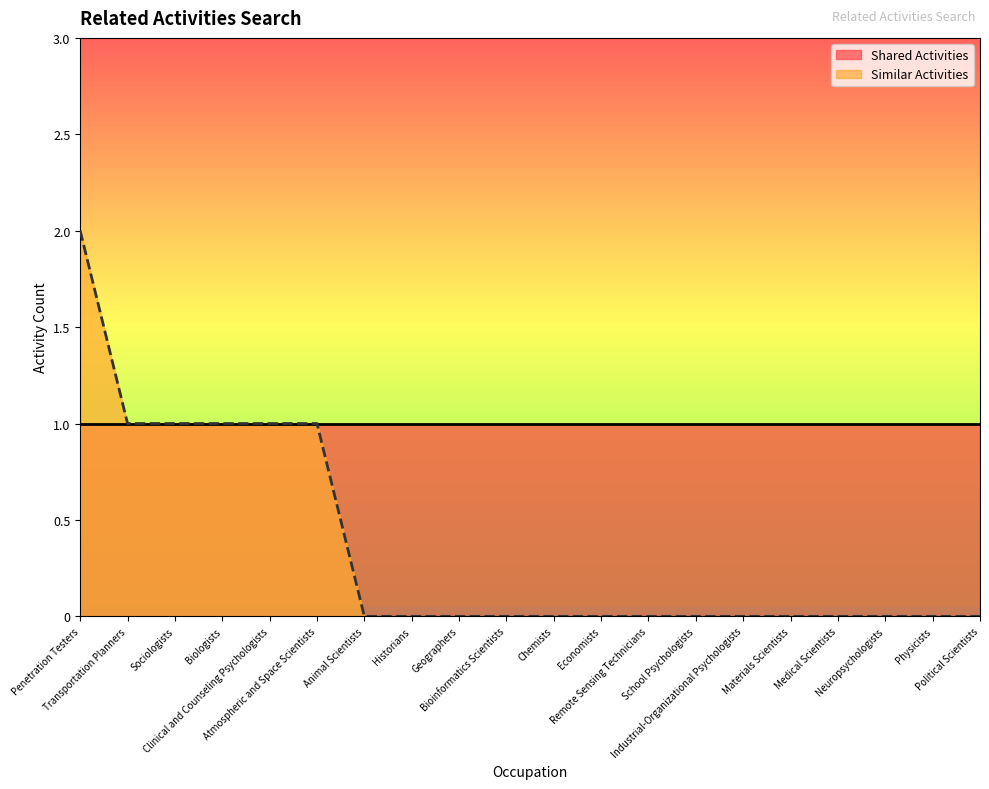

At which category does the chart reach its peak across all series?

Penetration Testers